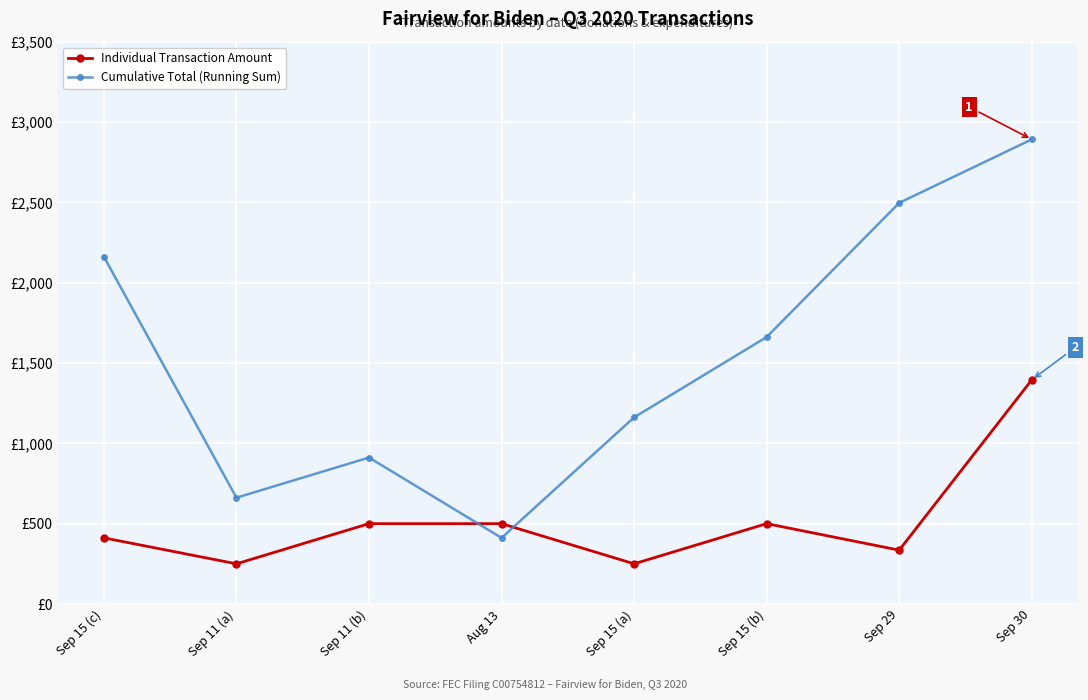

What are all the series names shown in the legend?

Individual Transaction Amount, Cumulative Total (Running Sum)